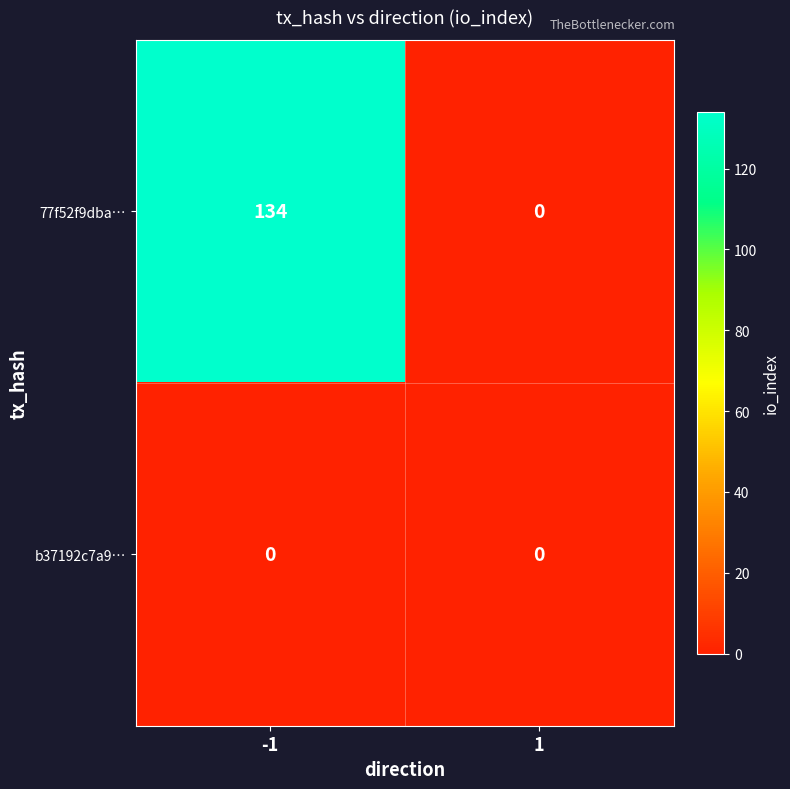

Rank the series by their maximum value, from highest to lowest.

77f52f9dba…, b37192c7a9…